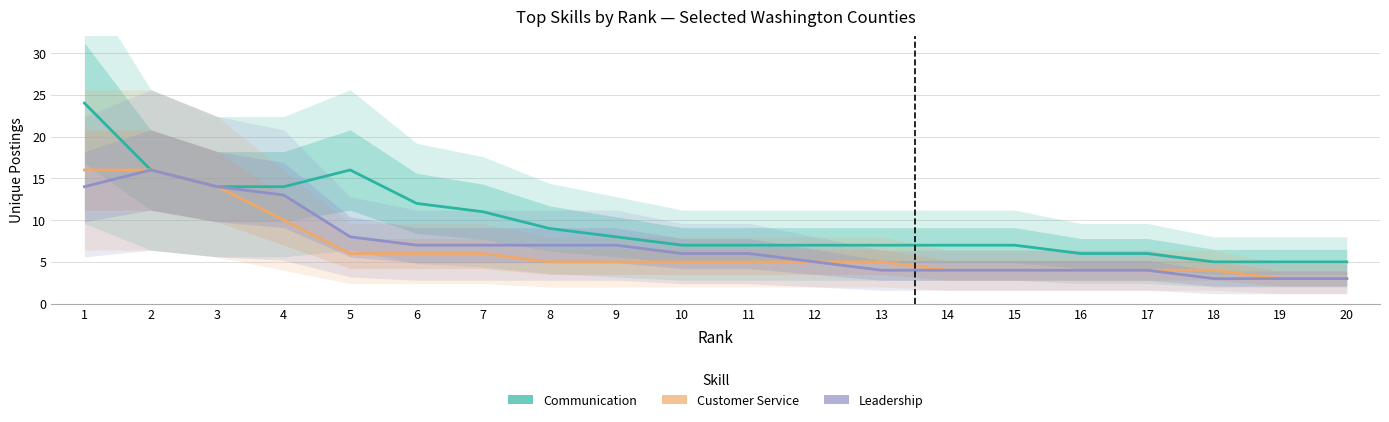

At which category is the sum across all series the highest?

1